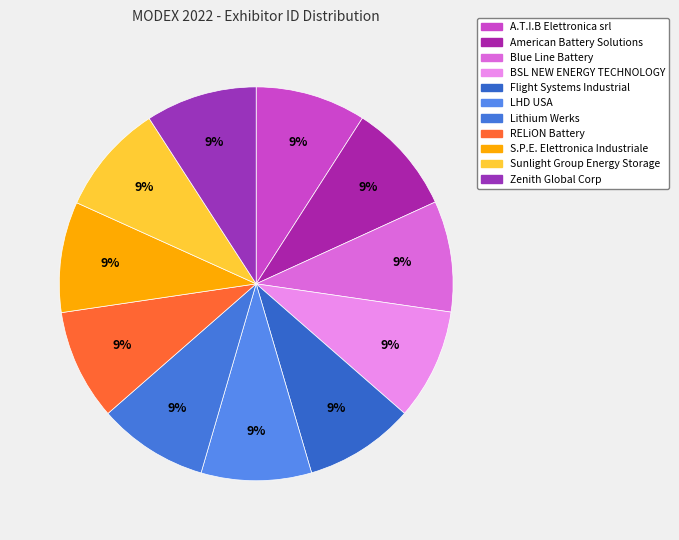

To the nearest percent, what percentage of the pie is American Battery Solutions?

9%